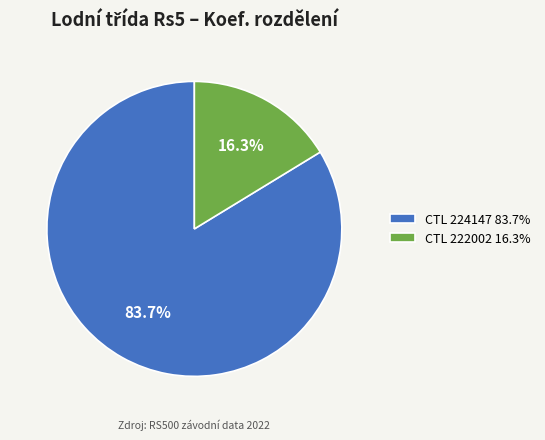

Is CTL 224147 83.7% the majority of the pie?

Yes